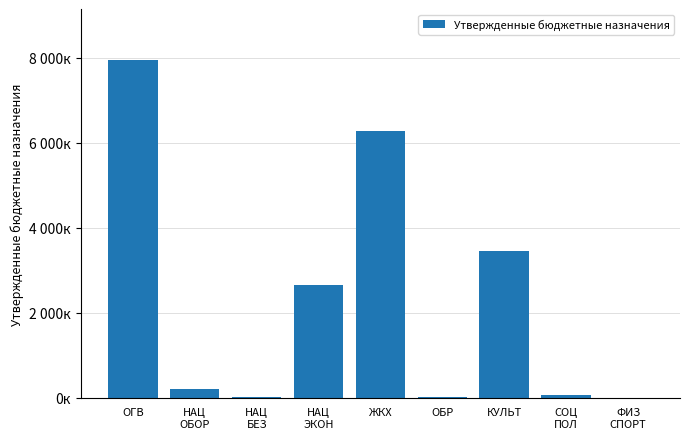

Approximately how many times larger is the value at КУЛЬТ compared to СОЦ
ПОЛ?

50.1